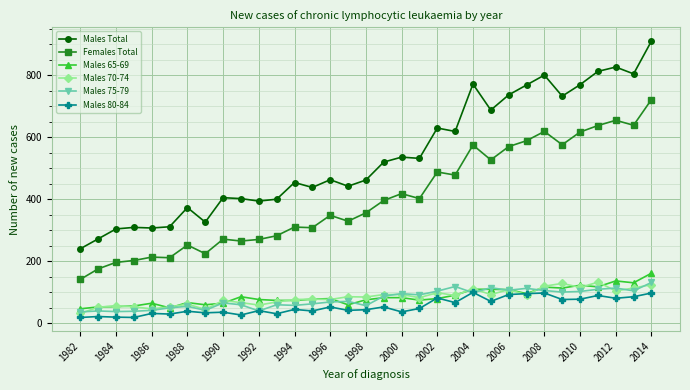

What is the average value of the Males 65-69 series?

86